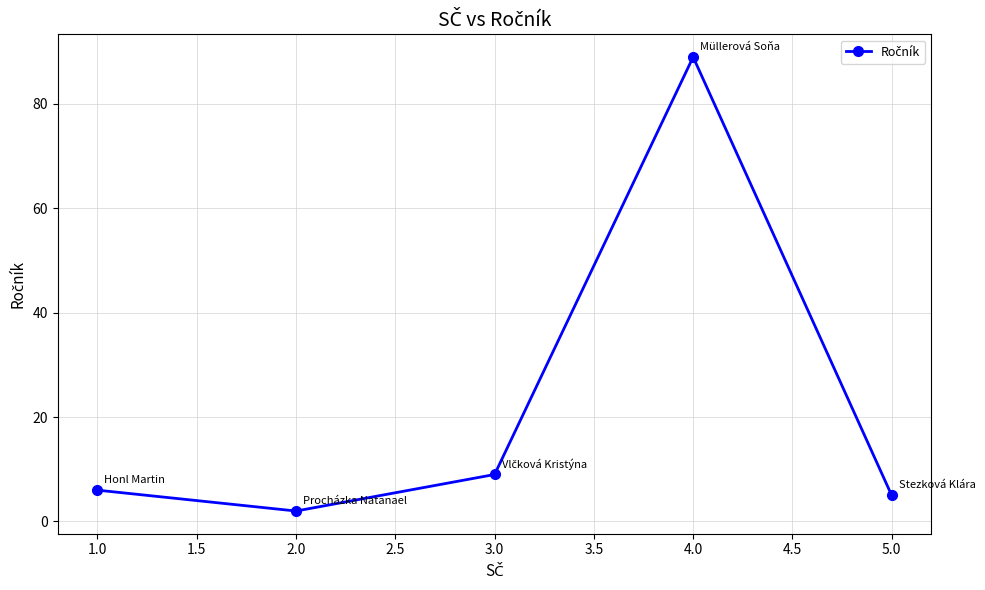

How many points are higher than both their immediate neighbors (excluding endpoints)?

1